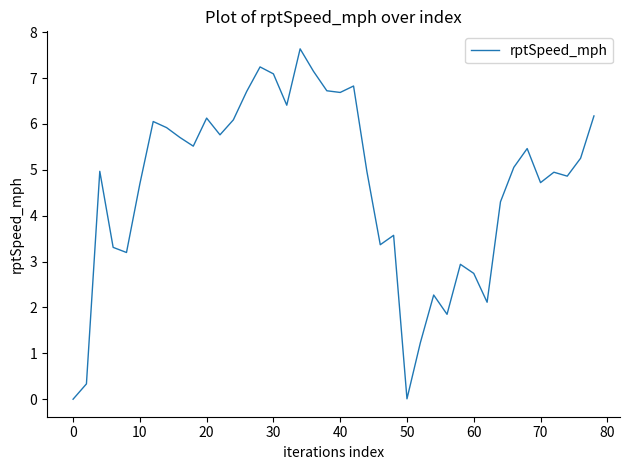

What is the difference between the maximum and minimum values?

7.6